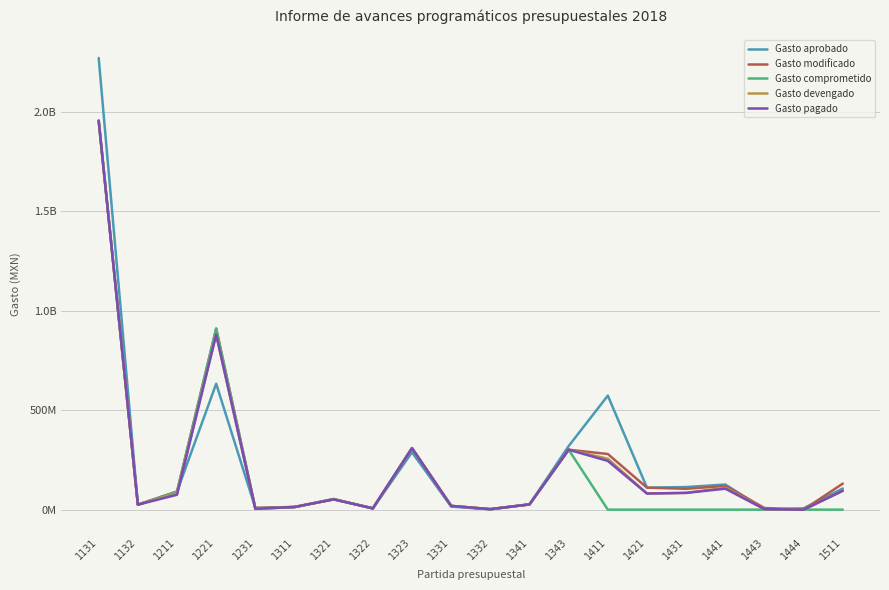

Does the chart display data point markers on the line(s)?

No